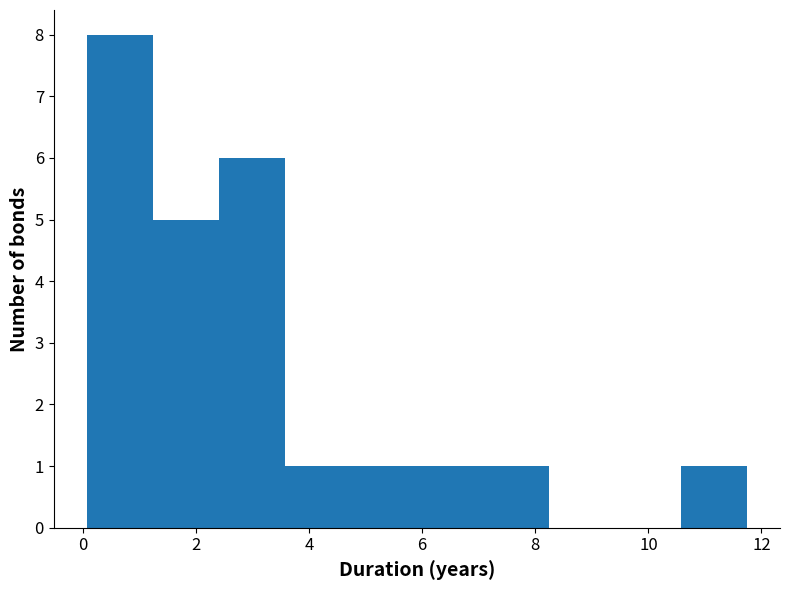

Reading left to right, list every bar in this chart as the range it spans on the x-axis followed by its height. Neither the bar edges nor the heights are printed on the chart, so give them approximately, as read against the axes.

0.0 to 1.2: 8
1.2 to 2.4: 5
2.4 to 3.6: 6
3.6 to 4.8: 1
4.8 to 6.0: 1
6.0 to 7.0: 1
7.0 to 8.2: 1
8.2 to 9.4: 0
9.4 to 10.6: 0
10.6 to 11.8: 1